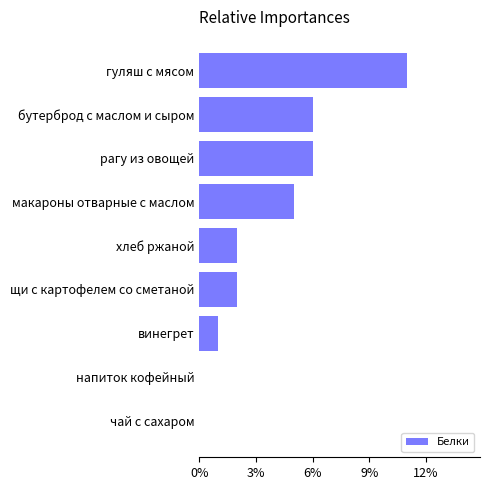

The chart shows a value of 17 at гуляш с мясом. True or false?

False